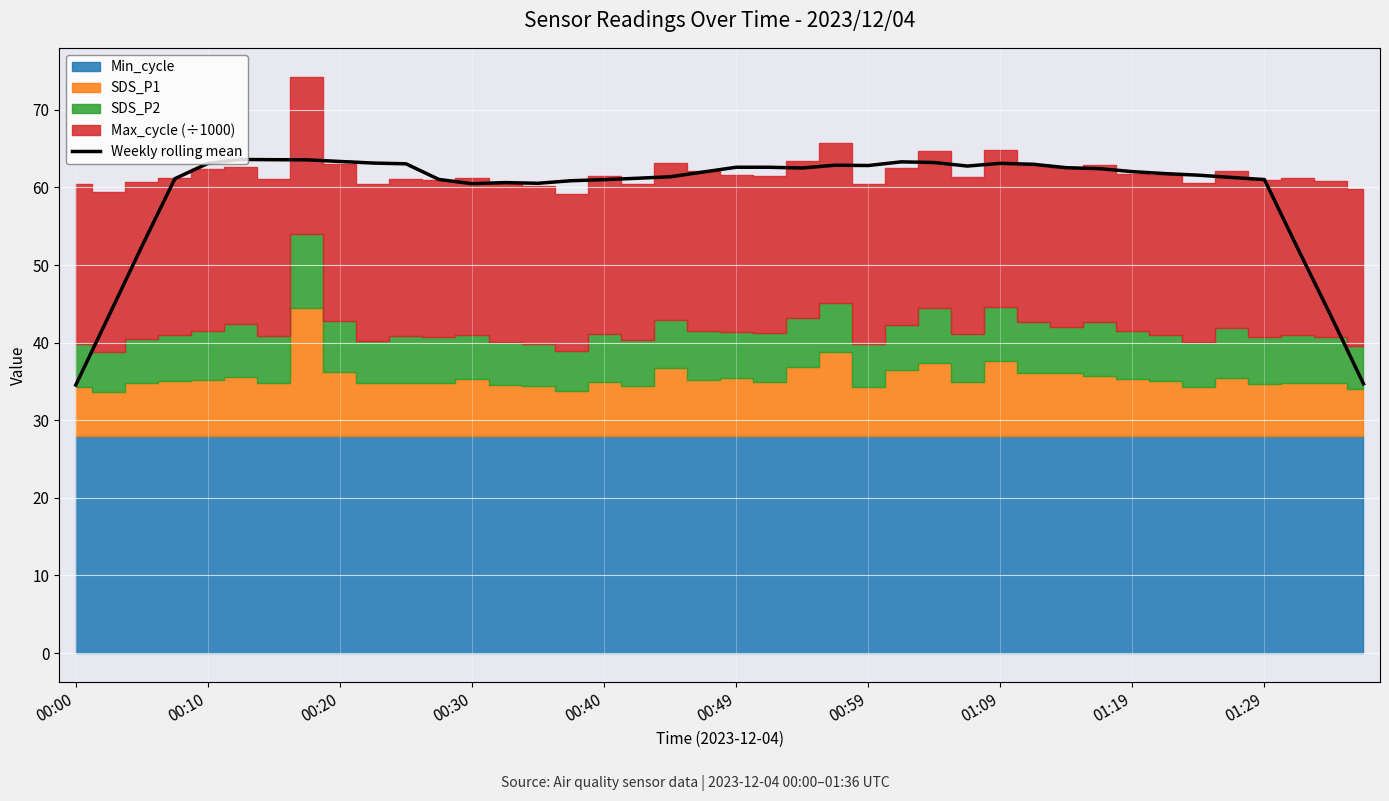

What is the highest value of the Weekly rolling mean series?

63.6